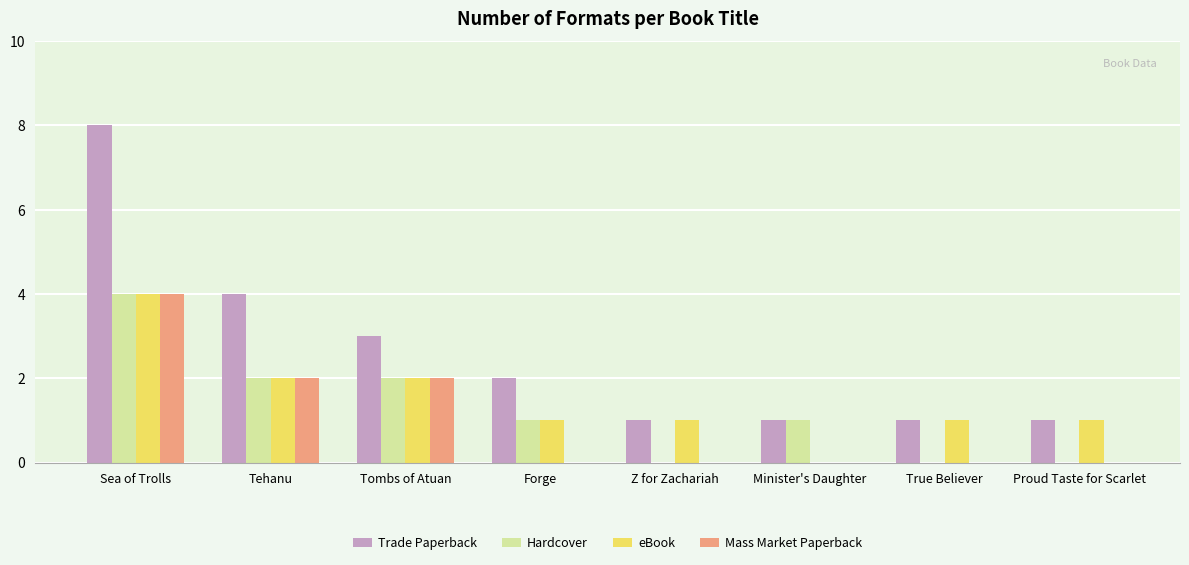

At which label does Trade Paperback first exceed 2?

Sea of Trolls